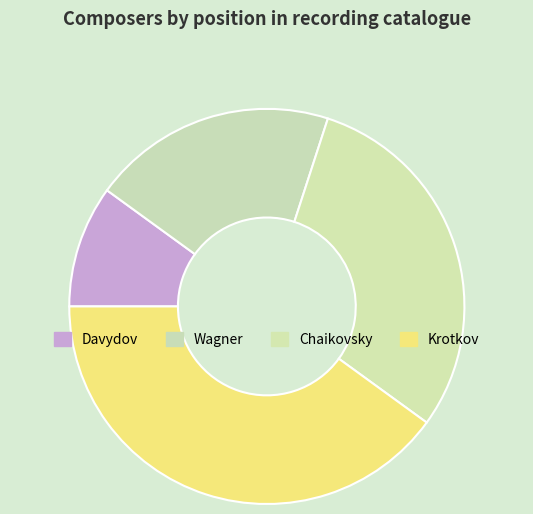

Combined, what portion of the pie is Wagner and Krotkov?

60.0%